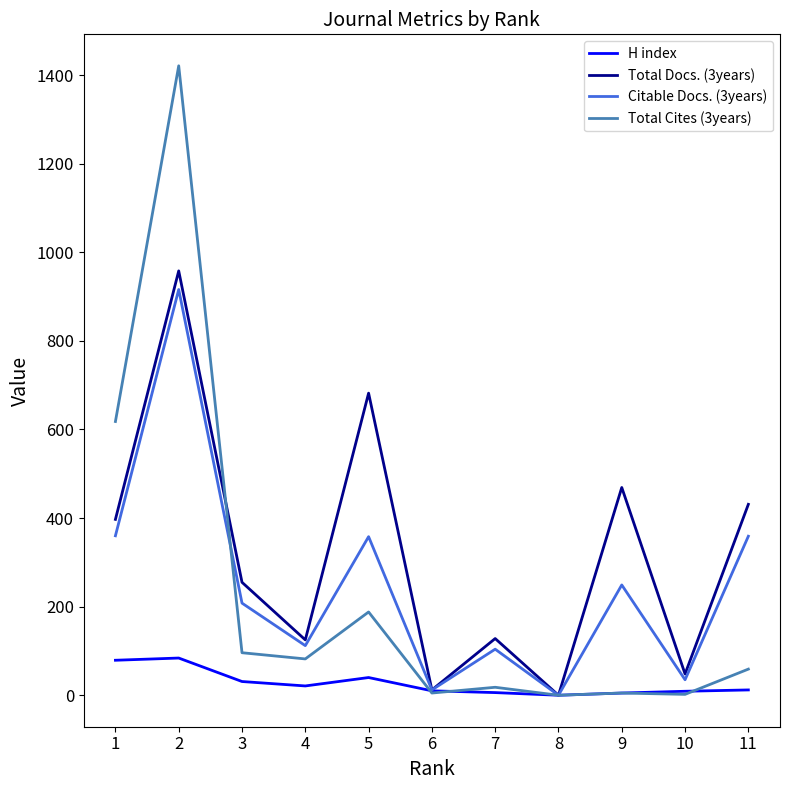

Which series has the largest range (max minus min)?

Total Cites (3years)